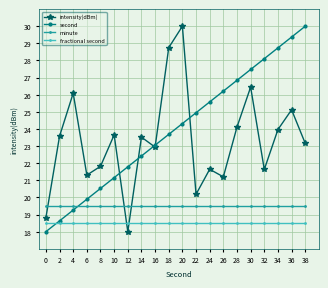

Read the intensity(dBm) value at 12.

18.0